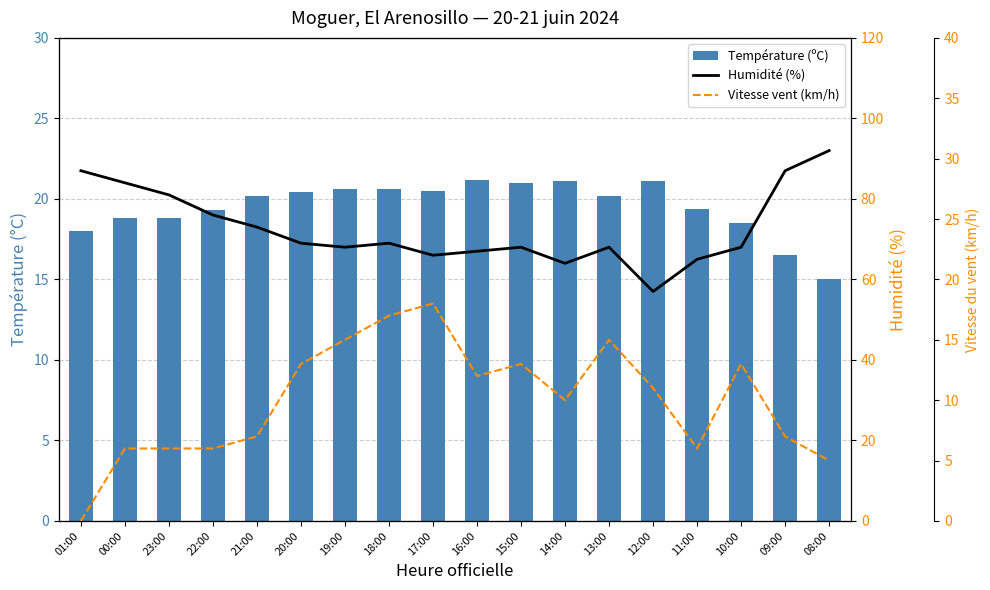

What is the difference between the maximum and second lowest values in the Humidité (%) series?

28.0